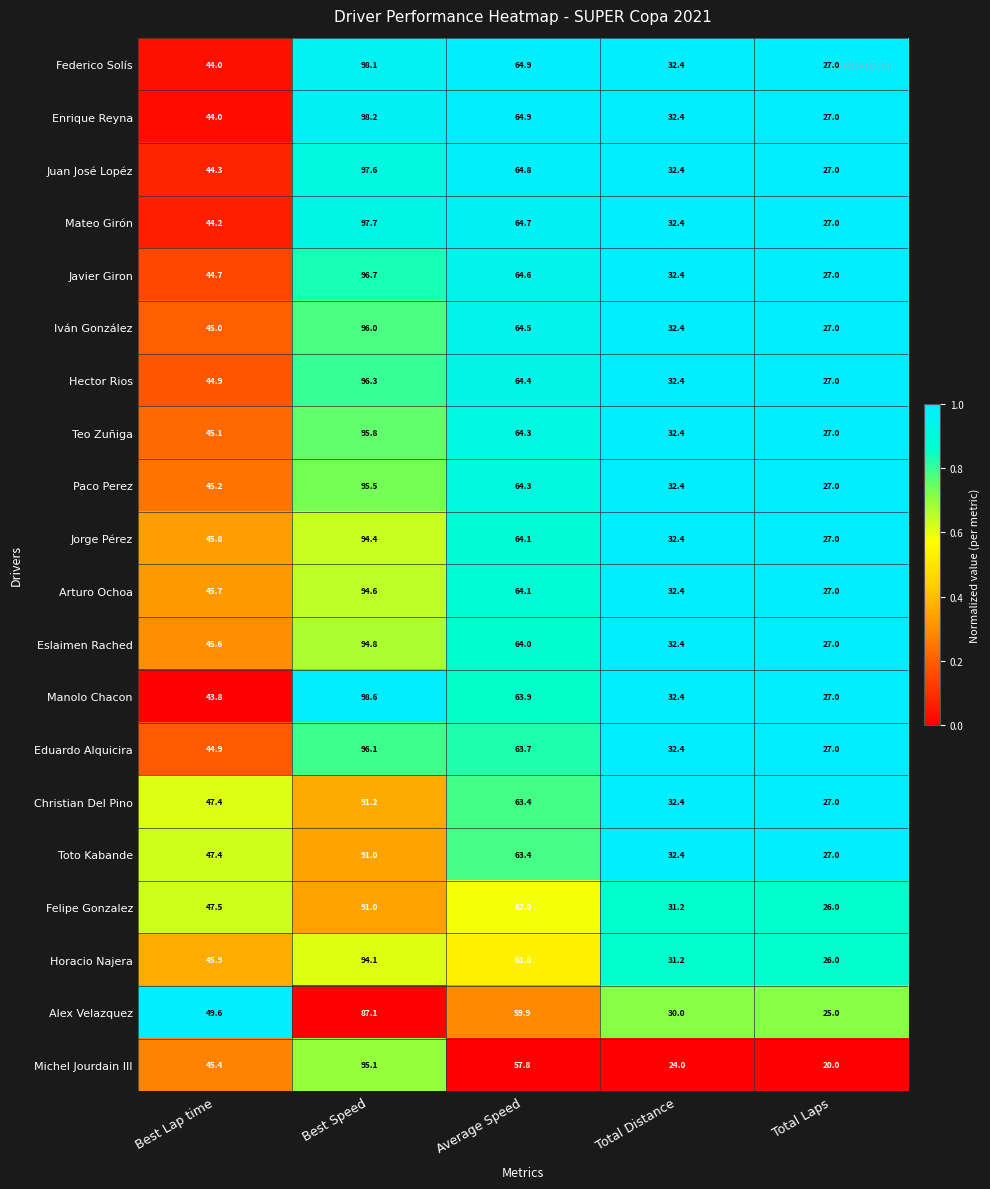

True or false: Enrique Reyna has a value of 27.0 at Total Laps.

True